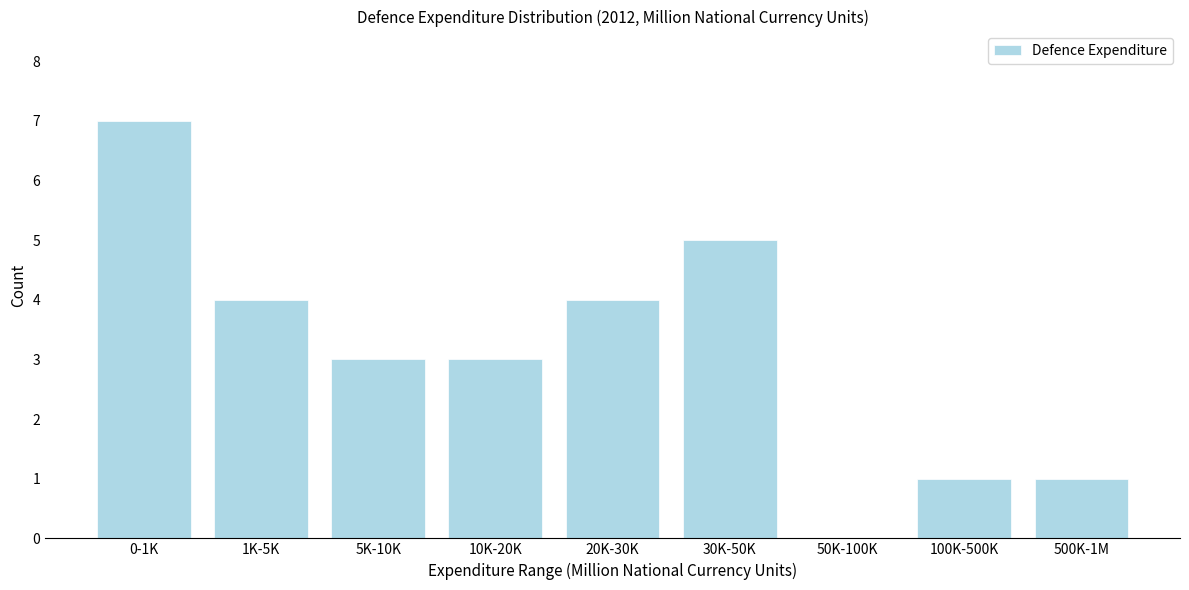

Reading right to left, list all the values displayed in this chart.

500K-1M=1	100K-500K=1	50K-100K=0	30K-50K=5	20K-30K=4	10K-20K=3	5K-10K=3	1K-5K=4	0-1K=7